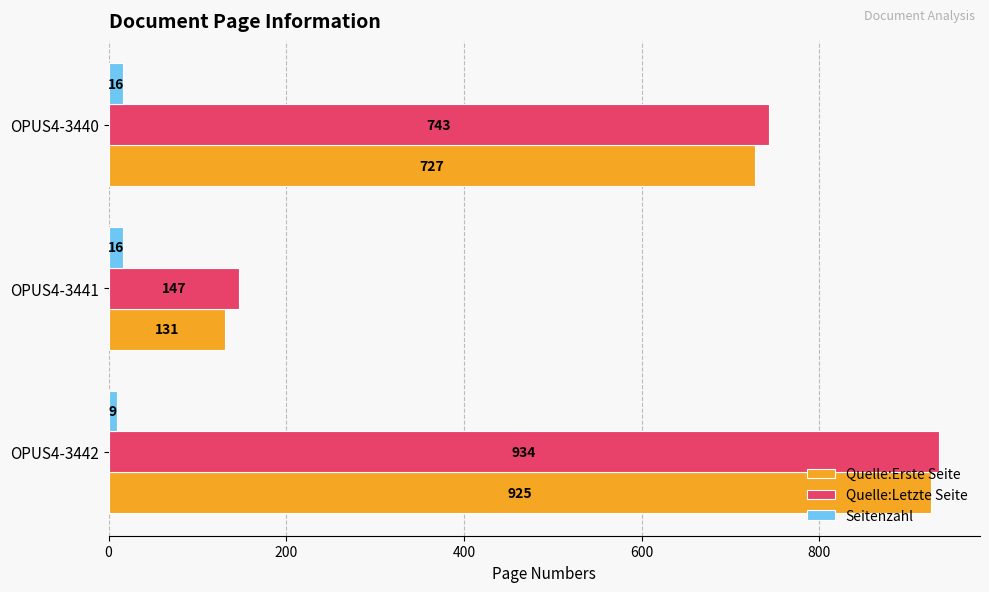

List the series in order of their peak value, highest first.

Quelle:Letzte Seite, Quelle:Erste Seite, Seitenzahl